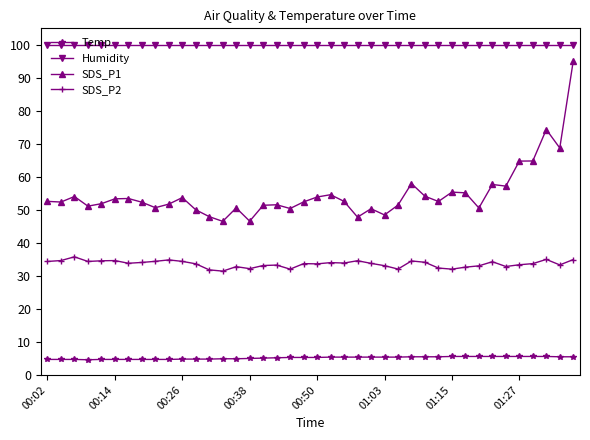

What is the difference between the maximum and minimum values in the SDS_P1 series?

48.6